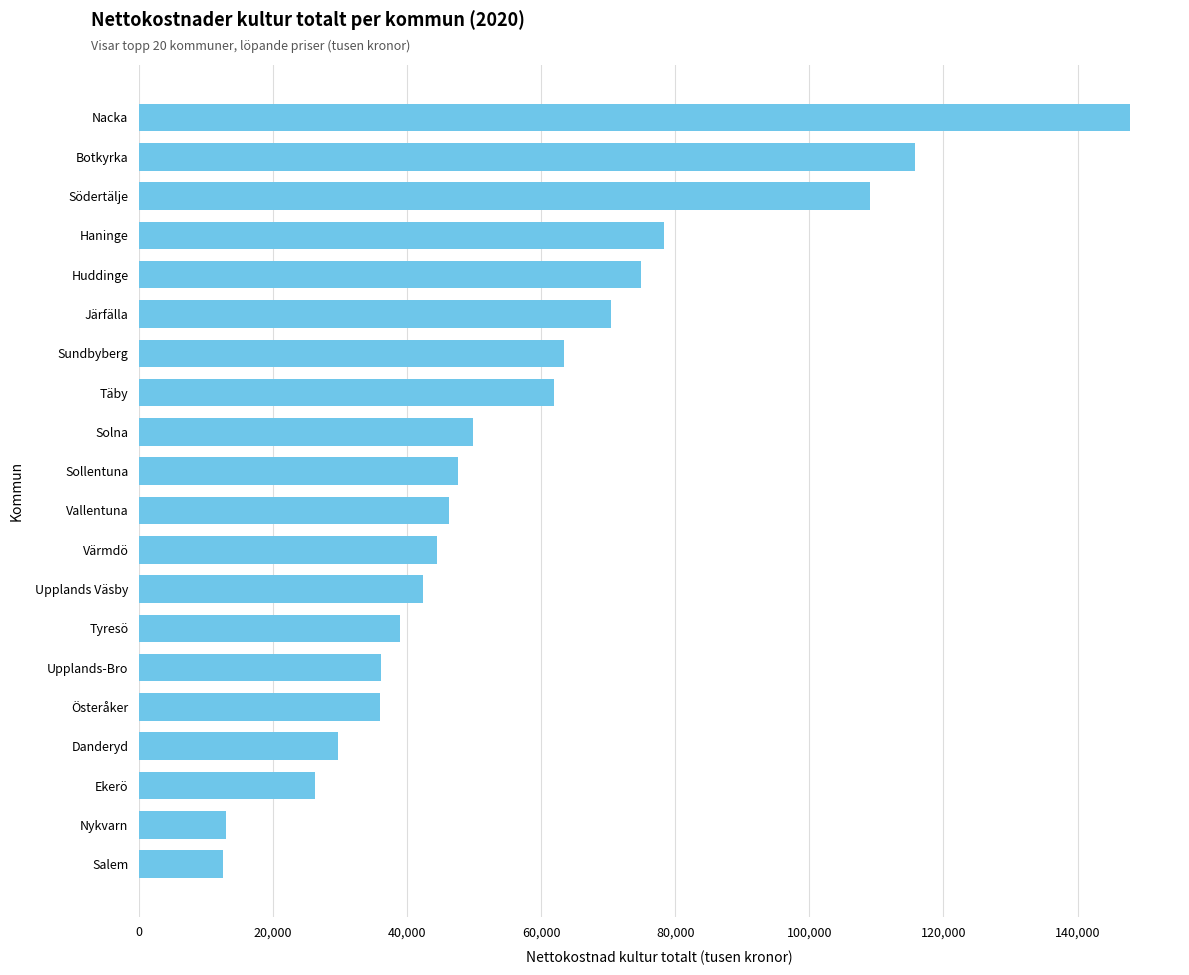

Count the number of categories in the chart.

20